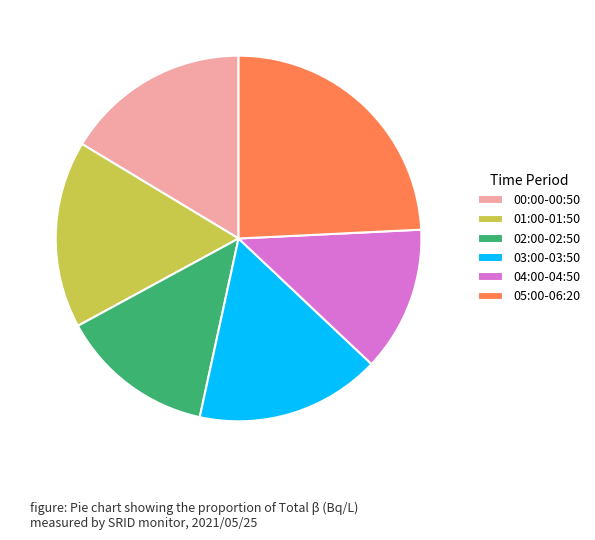

The 00:00-00:50 slice represents 5% of the pie. True or false?

False